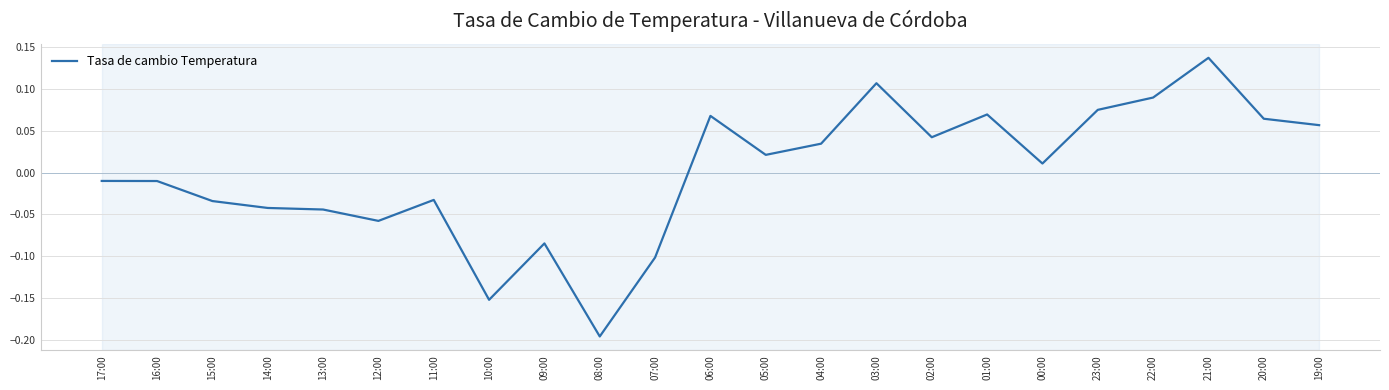

At which label does the data first exceed 0?

06:00